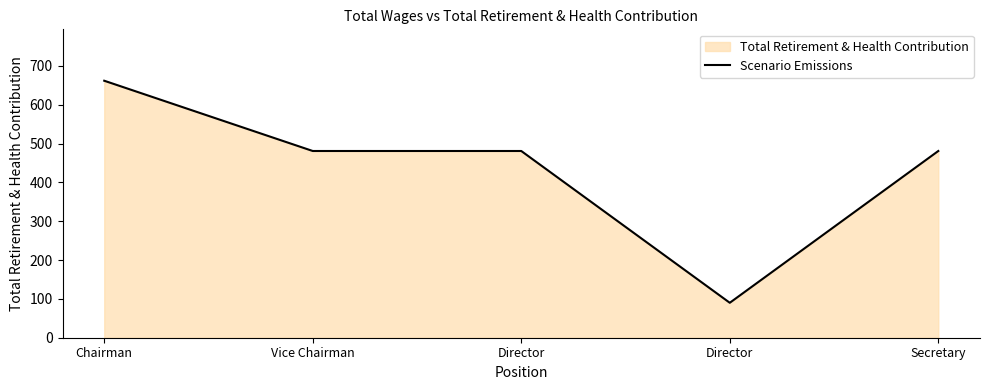

At which category does the chart reach its minimum across all series?

Director